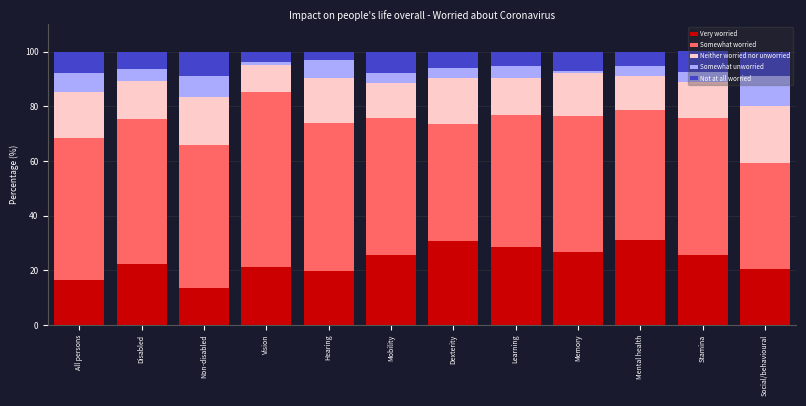

The value of Very worried at Learning is 28.6. True or false?

True